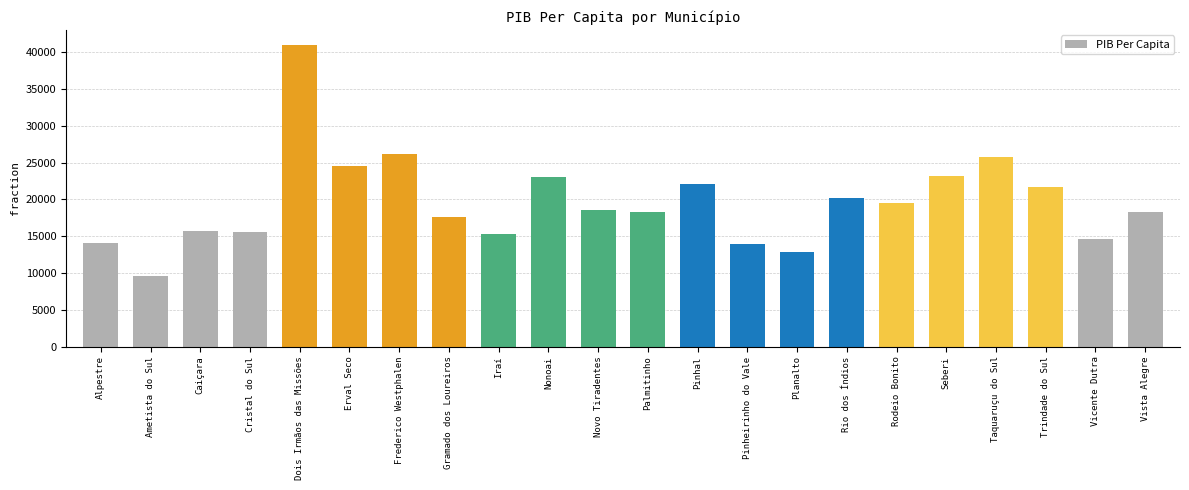

What is the minimum value shown in the chart?

9608.5